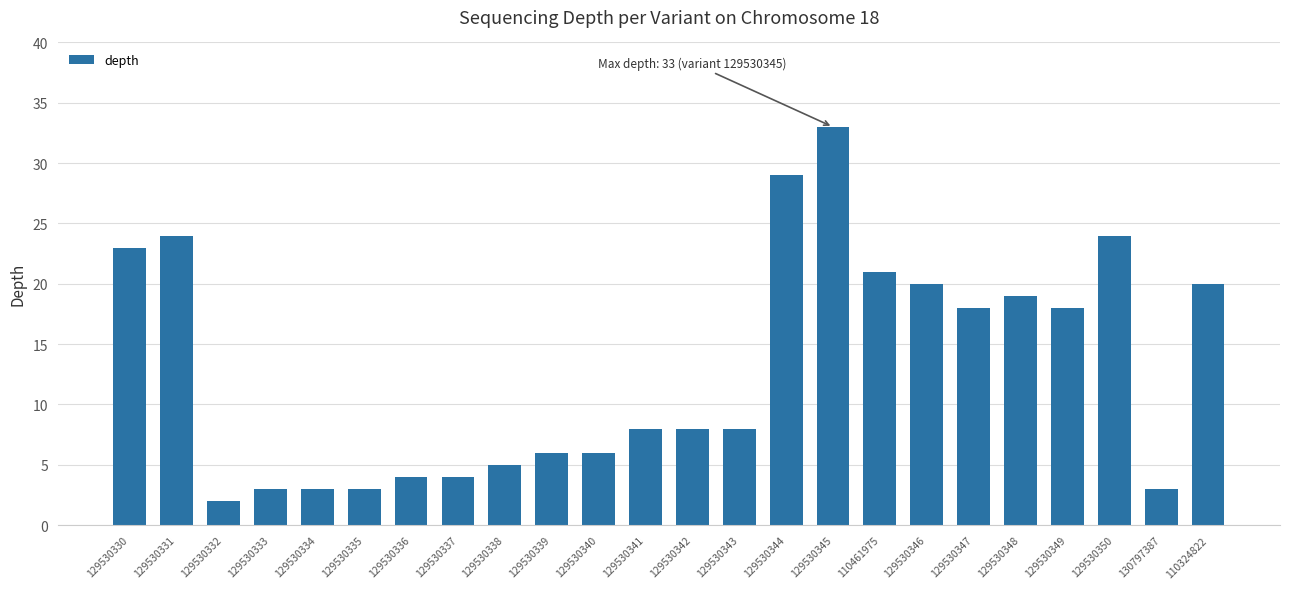

What is the approximate value at 129530348?

19